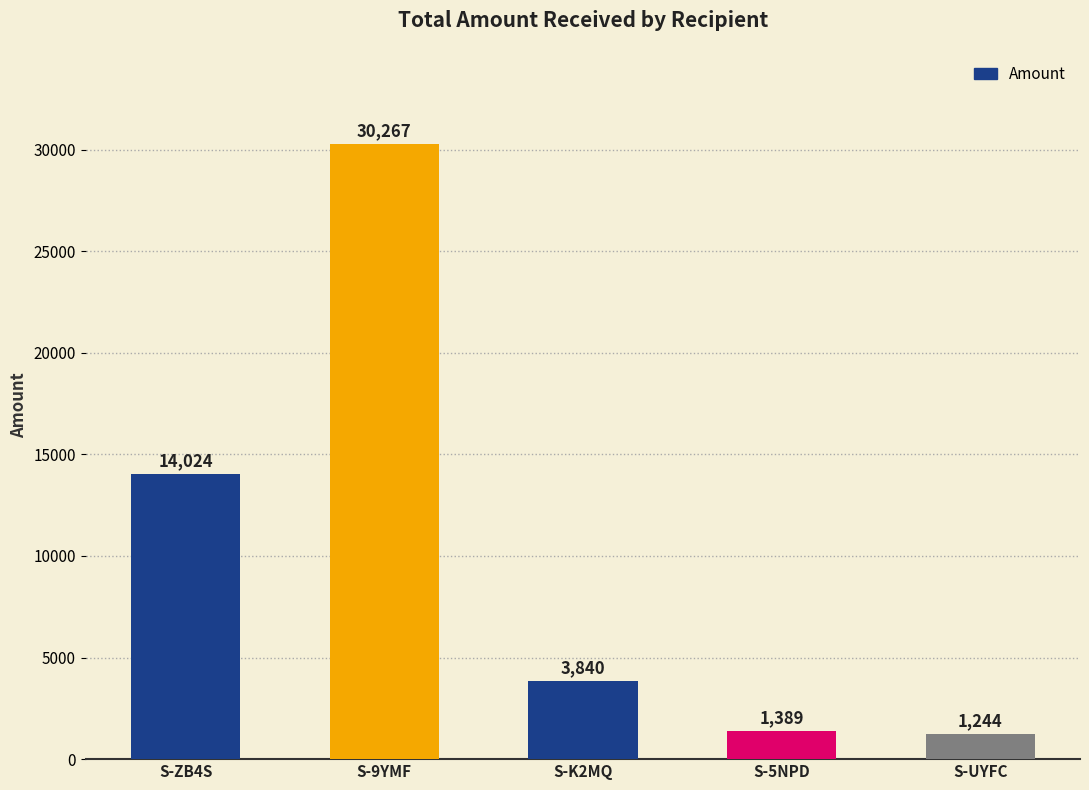

Where is the data nearest to the value 15755?

S-ZB4S